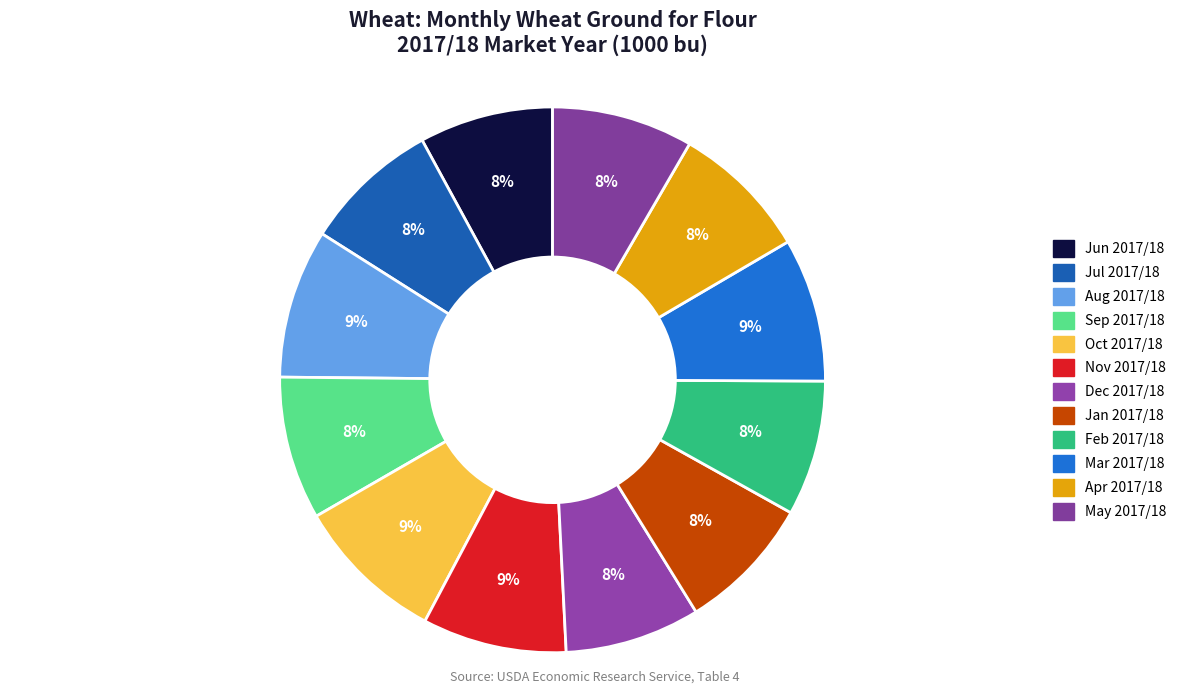

How many segments does this pie chart have?

12